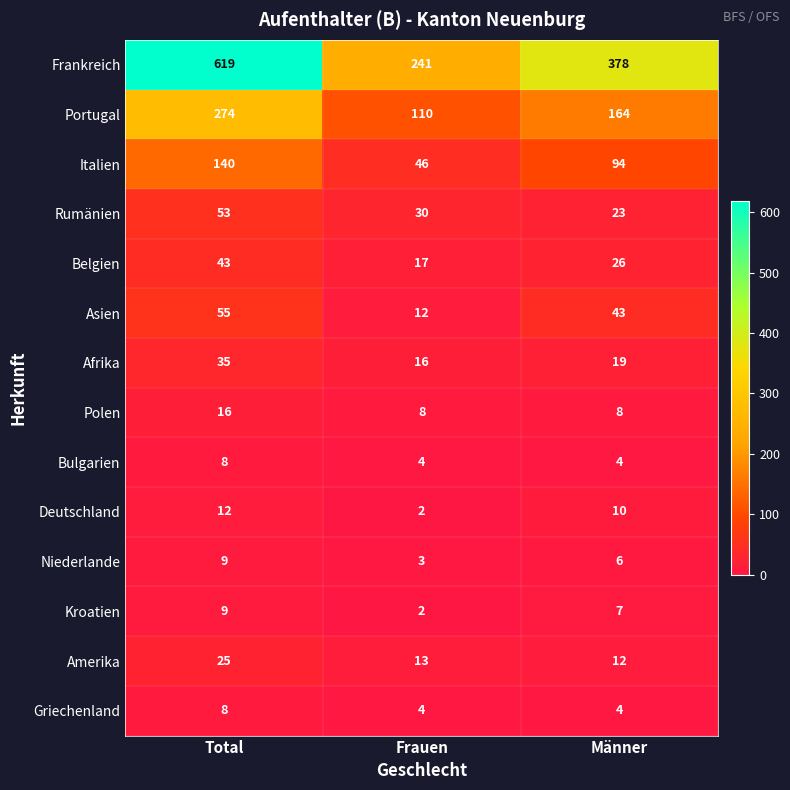

Where does the Kroatien series first go above 7?

Total